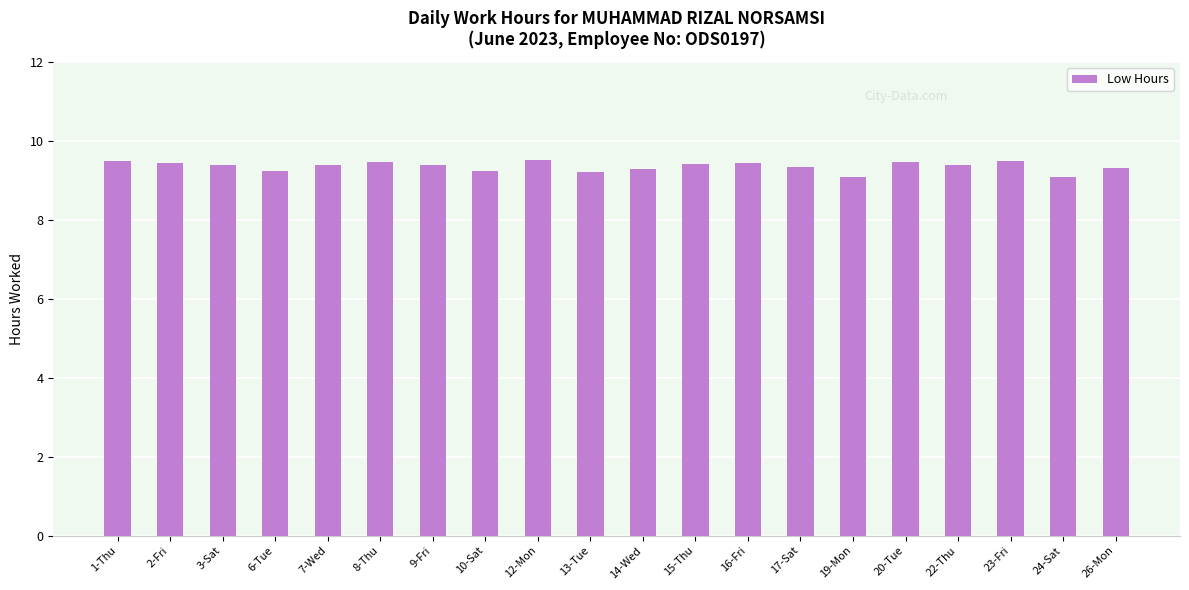

The chart shows a value of 9.4 at 16-Fri. True or false?

True